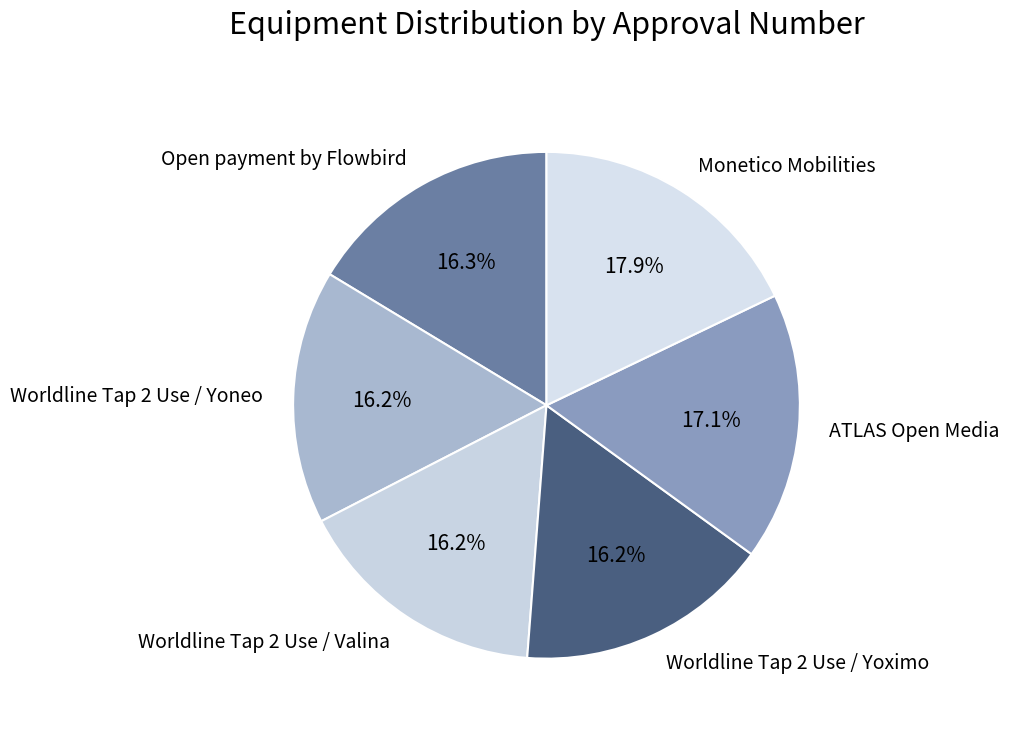

To the nearest percent, what is the difference between the largest and smallest slice percentages?

2%